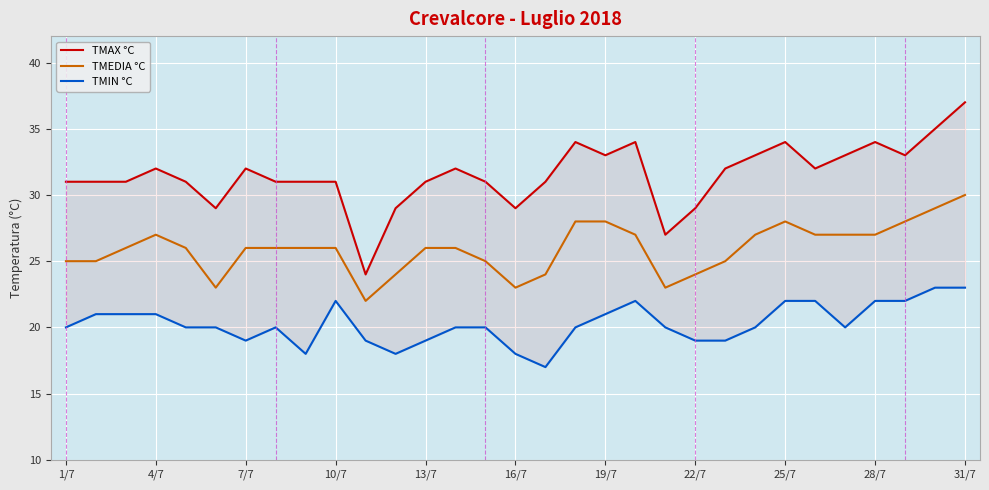

What is the difference between the maximum and minimum values in the TMAX °C series?

13